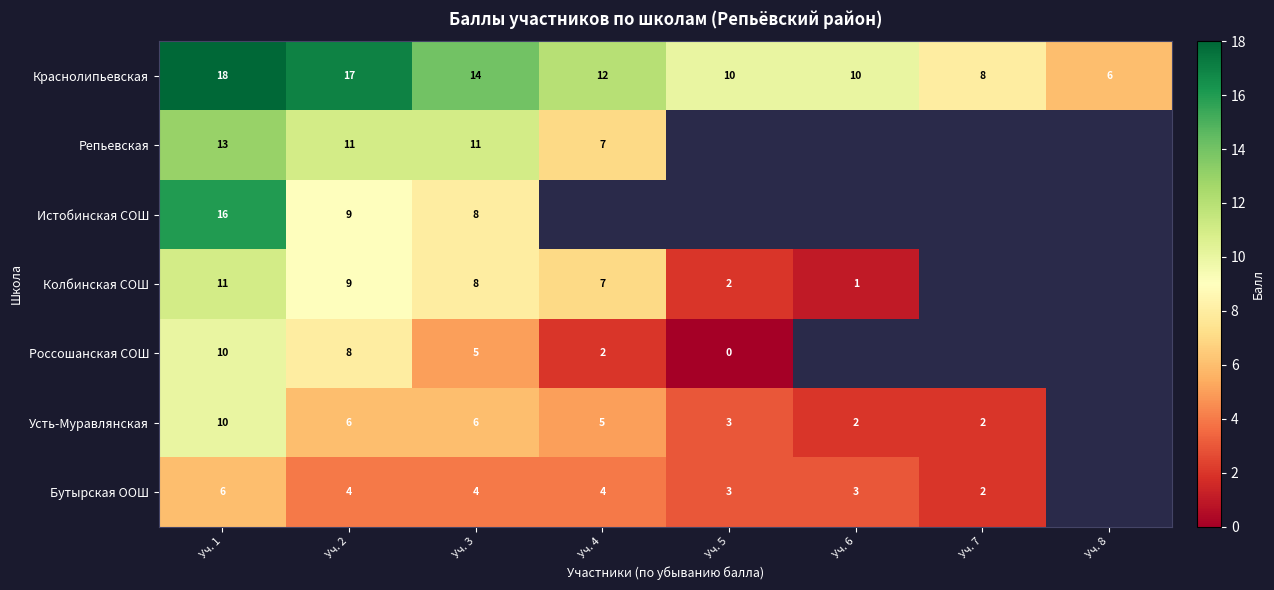

The value of Россошанская СОШ at Уч. 3 is 5. True or false?

True